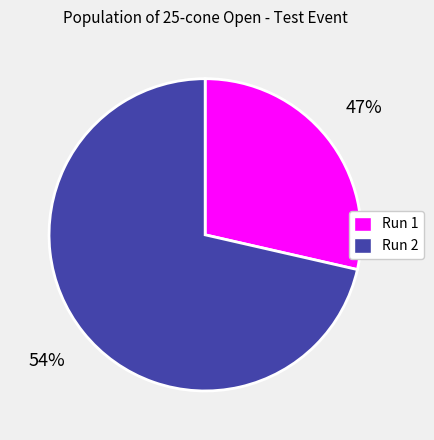

To the nearest percent, what portion does Run 1 represent?

29%